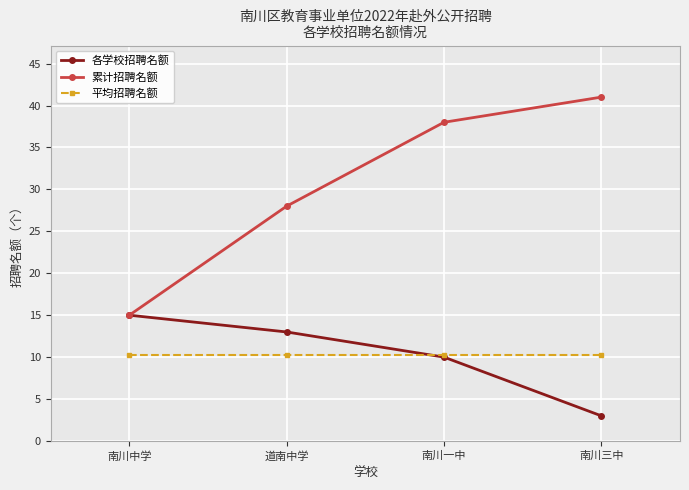

List the labels in order of 累计招聘名额 value, smallest first.

南川中学, 道南中学, 南川一中, 南川三中